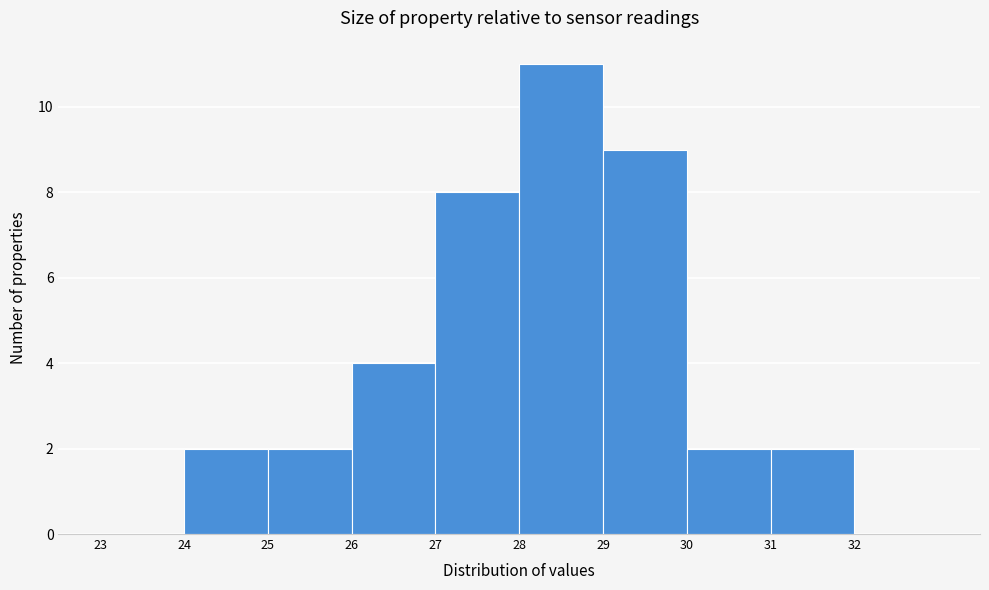

Over which range of the x-axis is the bar tallest?

28 to 29